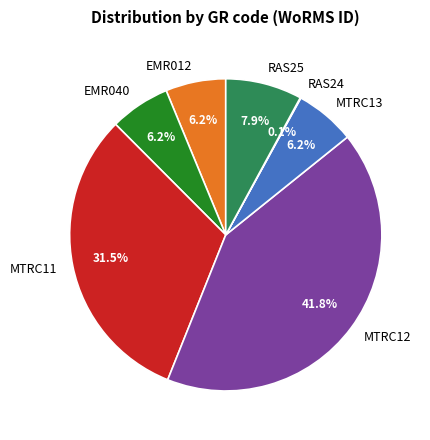

Is there a majority slice in this chart?

No